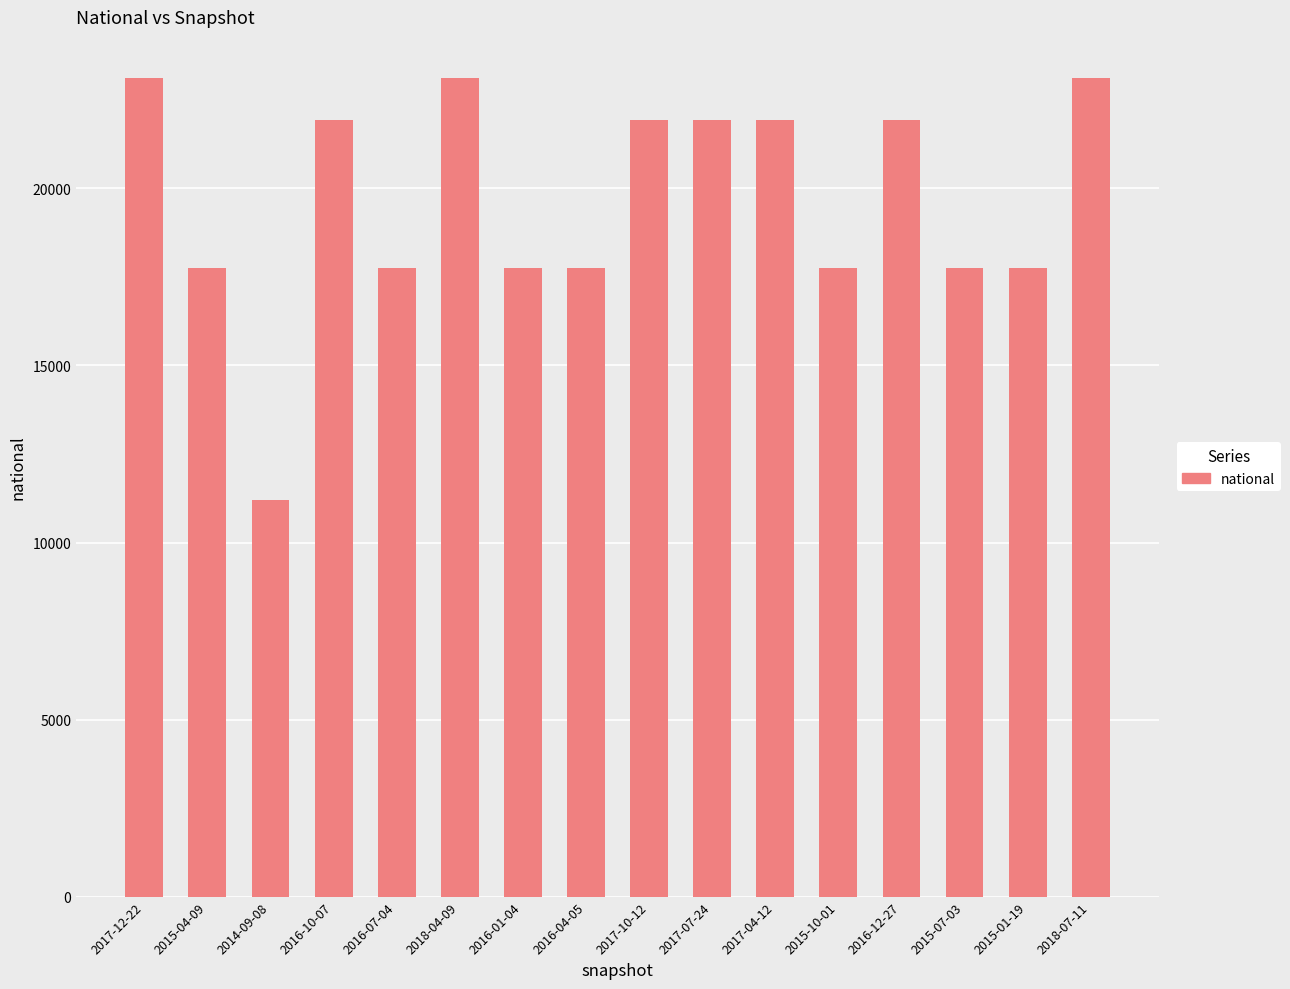

What is the difference between the values at 2016-07-04 and 2017-10-12?

4169